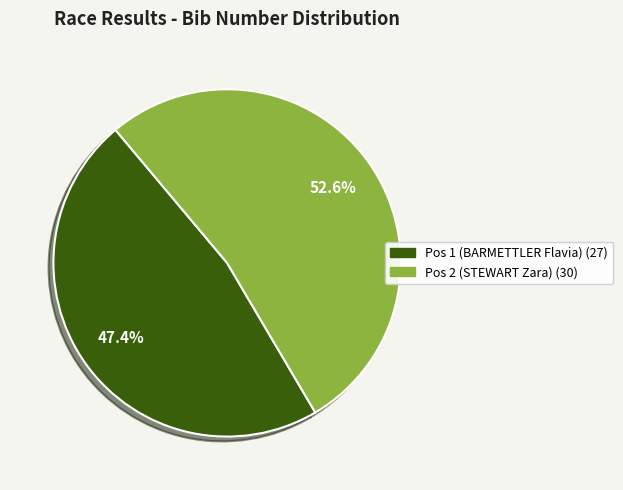

To the nearest percent, what is the difference between the largest and smallest slice percentages?

5%